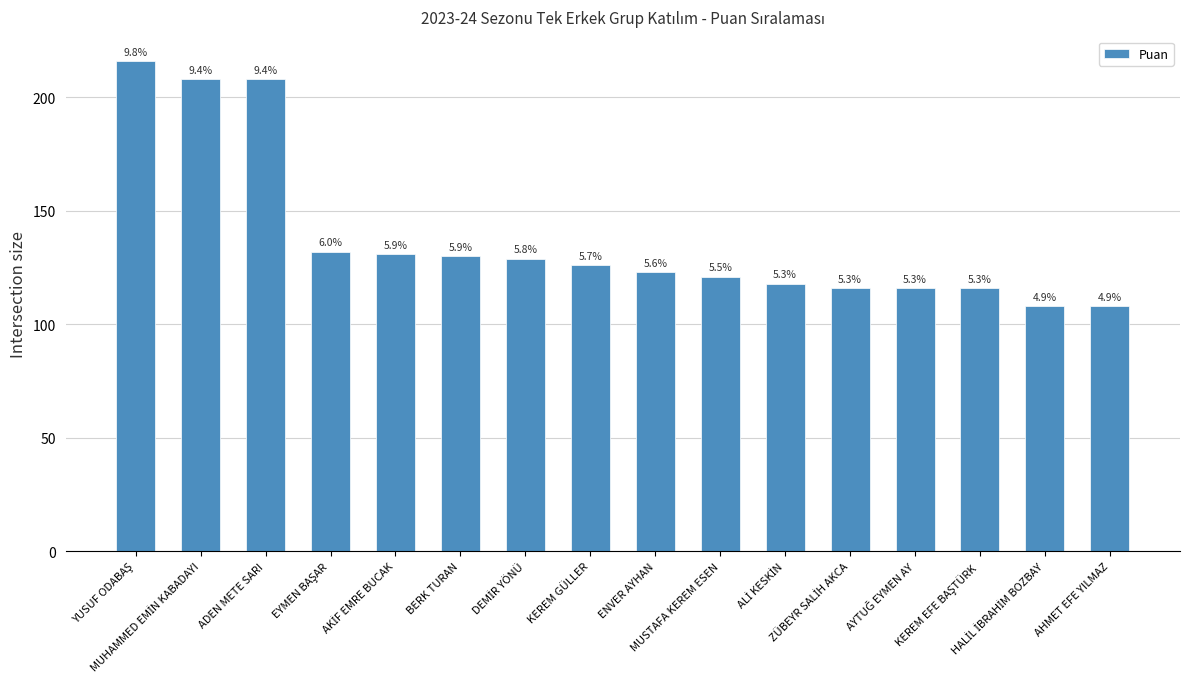

The value at ZÜBEYR SALİH AKCA is 159. True or false?

False